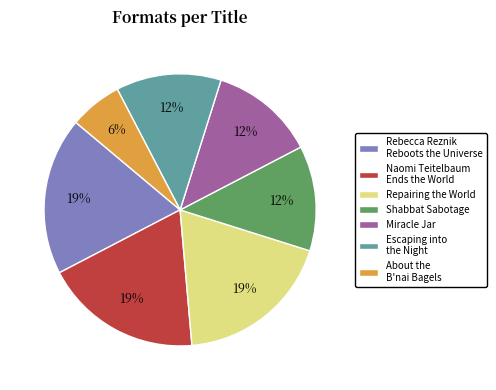

Count the number of slices in the pie.

7